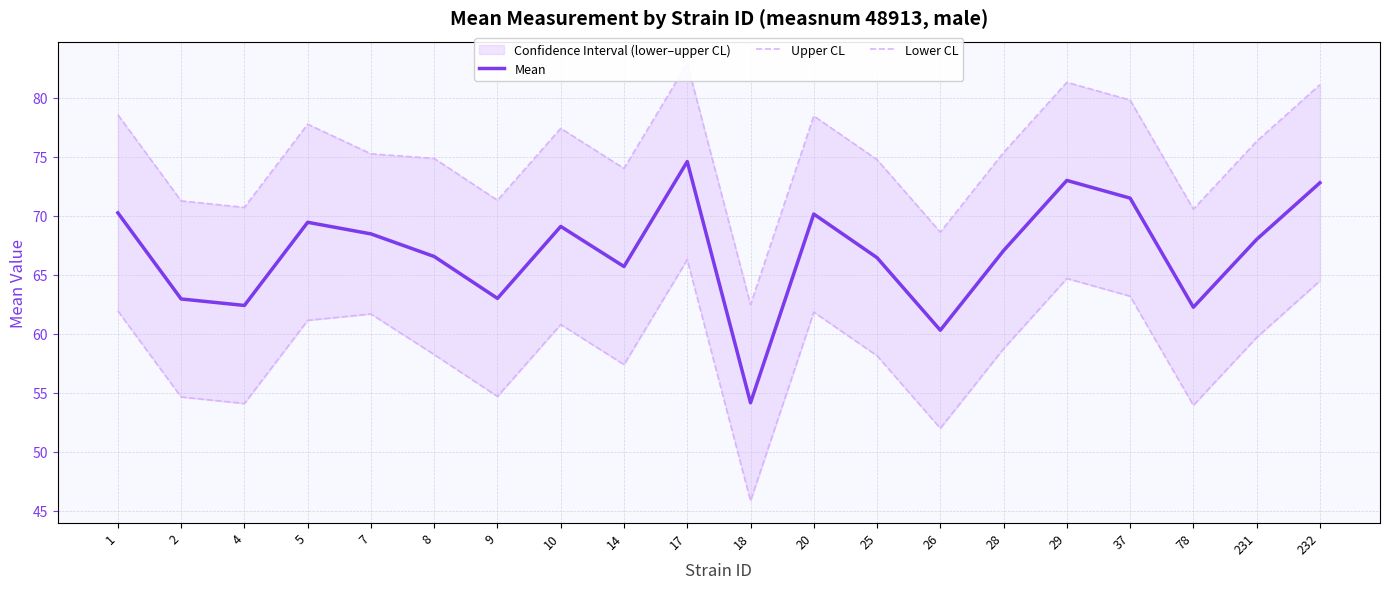

At which label does Mean first exceed 68?

1